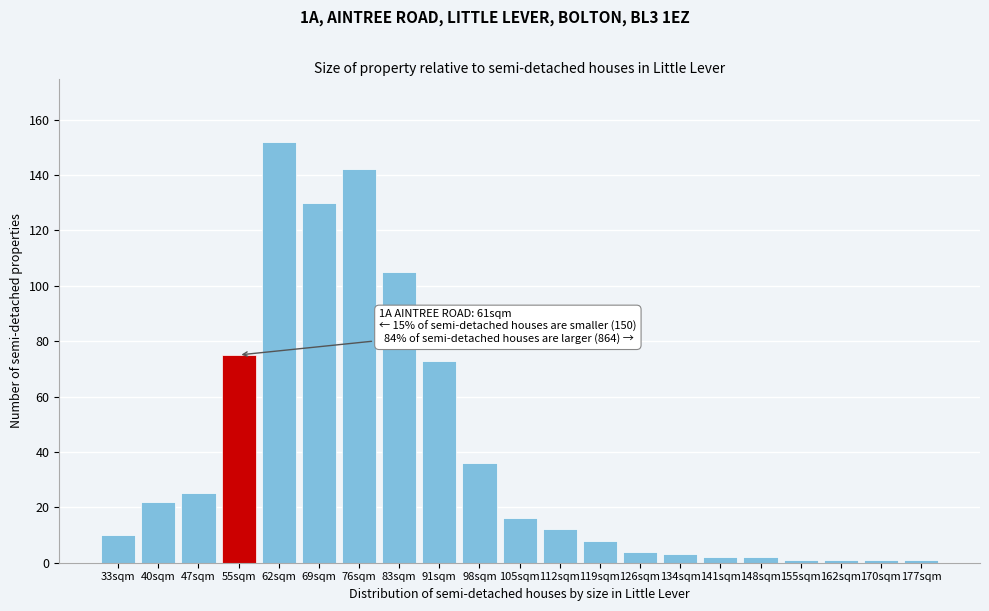

Reading right to left, what are all the values shown in this chart?

177sqm=1	170sqm=1	162sqm=1	155sqm=1	148sqm=2	141sqm=2	134sqm=3	126sqm=4	119sqm=8	112sqm=12	105sqm=16	98sqm=36	91sqm=73	83sqm=105	76sqm=142	69sqm=130	62sqm=152	55sqm=75	47sqm=25	40sqm=22	33sqm=10